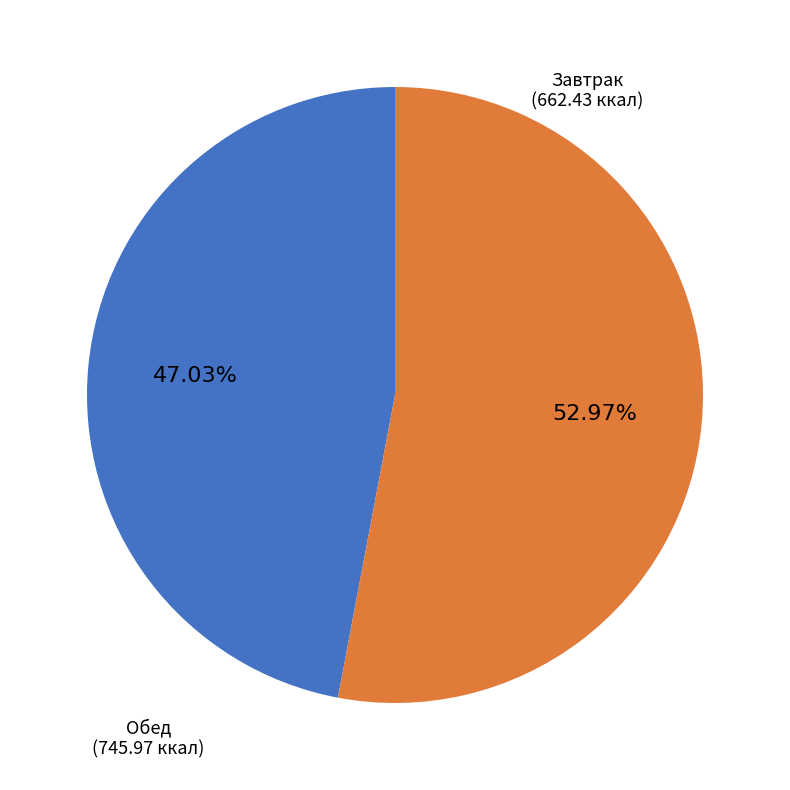

Is there any slice that represents more than half of the pie?

Yes